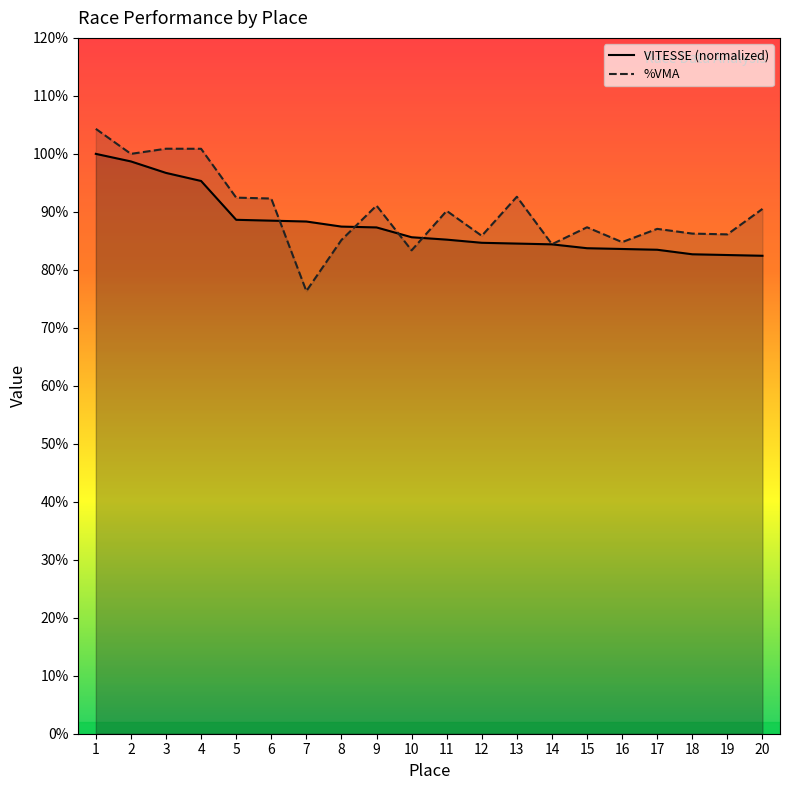

Does the chart display data point markers on the line(s)?

No